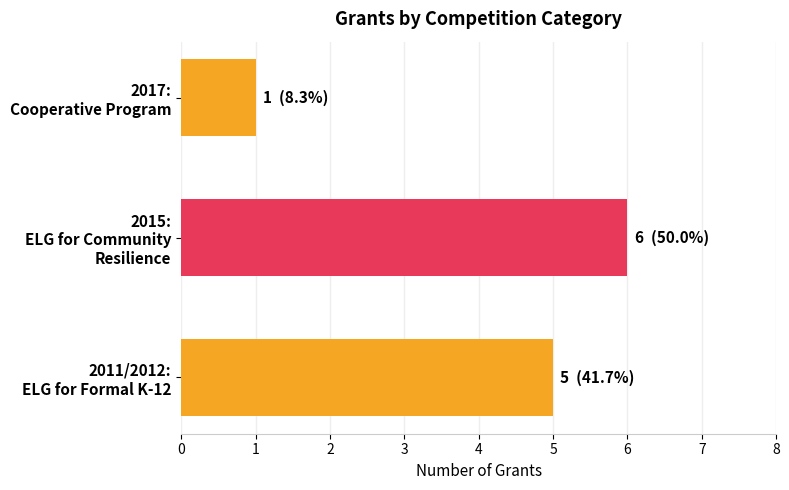

Rank the categories by value from highest to lowest.

2015:
ELG for Community
Resilience, 2011/2012:
ELG for Formal K-12, 2017:
Cooperative Program